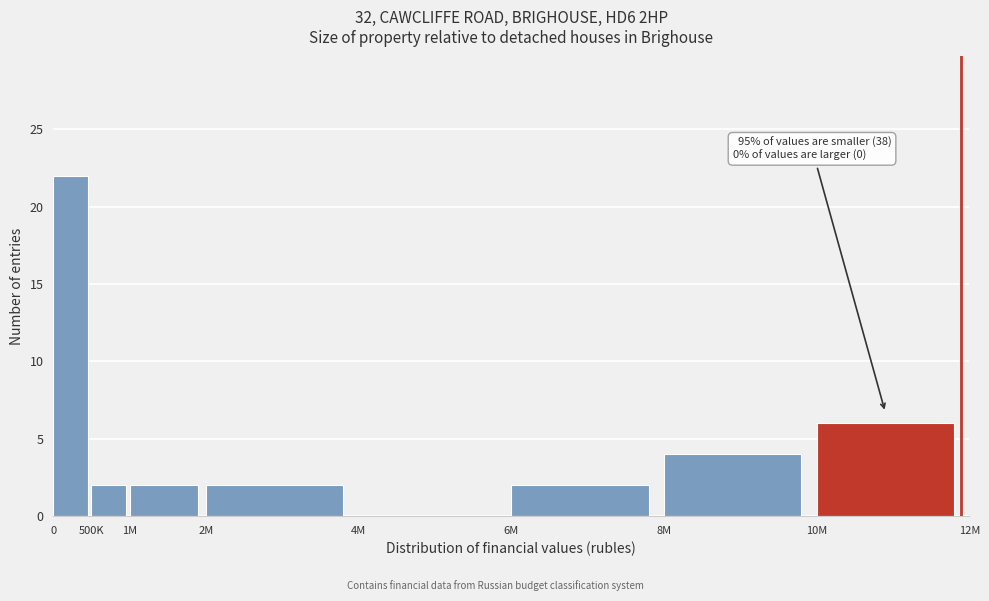

Reading right to left, transcribe all the data shown in this chart.

10M=6	8M=4	6M=2	4M=0	2M=2	1M=2	500K=2	0=22